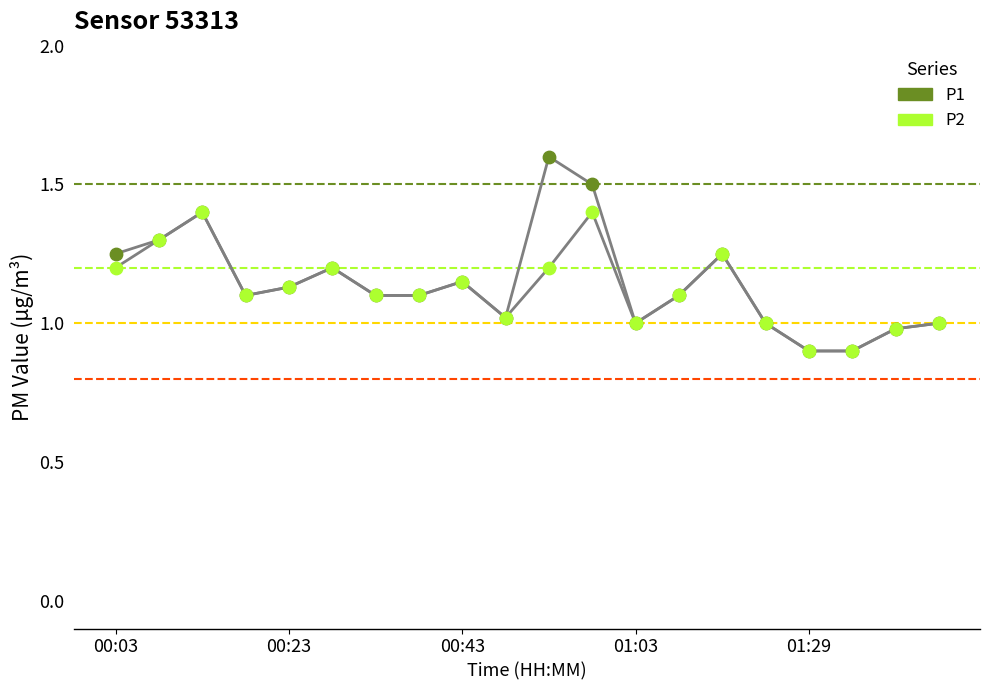

Which series contains the lowest Y value?

P1